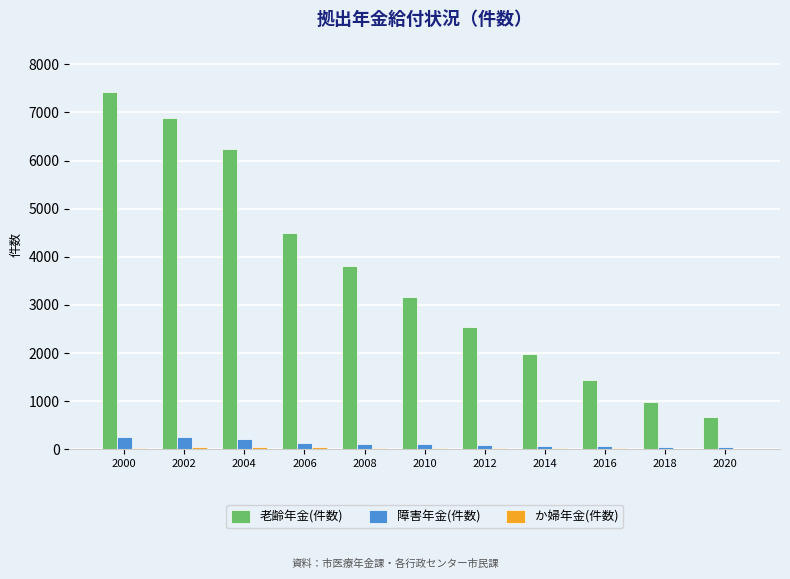

Which series has the largest total across all categories?

老齢年金(件数)